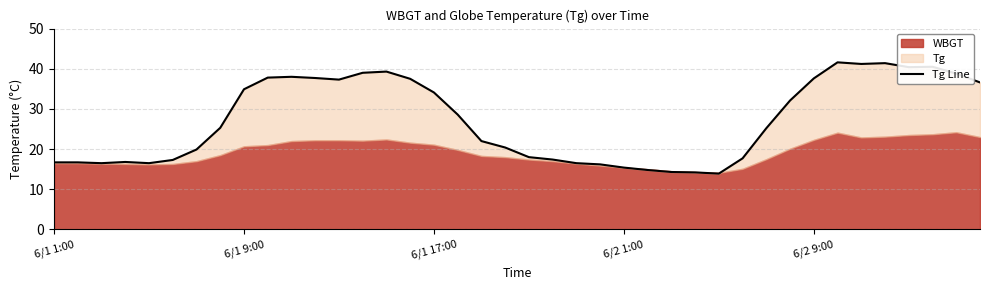

What is the change in value from 6/1 1:00 to 30?

+8.5